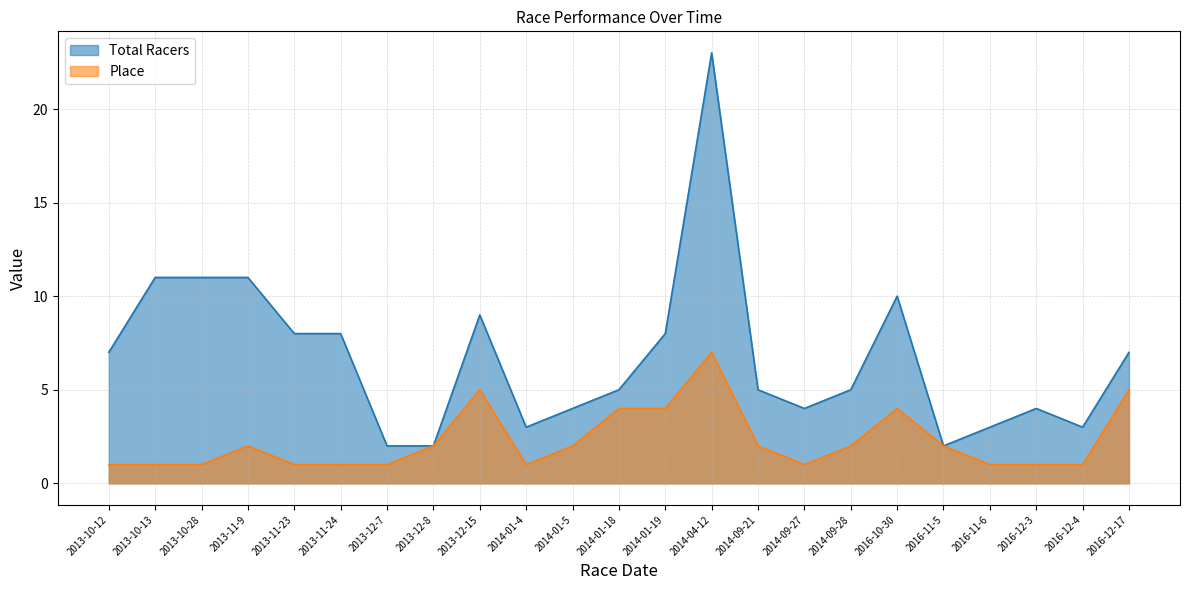

What is the greatest value displayed?

23